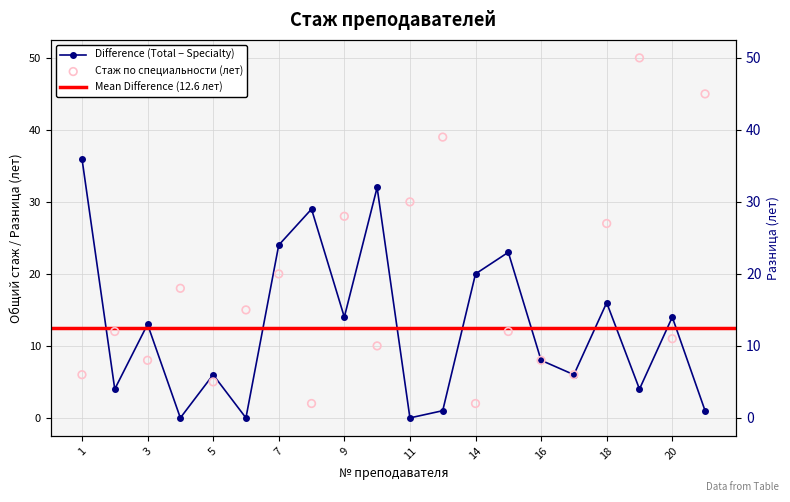

What is the ratio of the value at 14 to the value at 6?

0.1